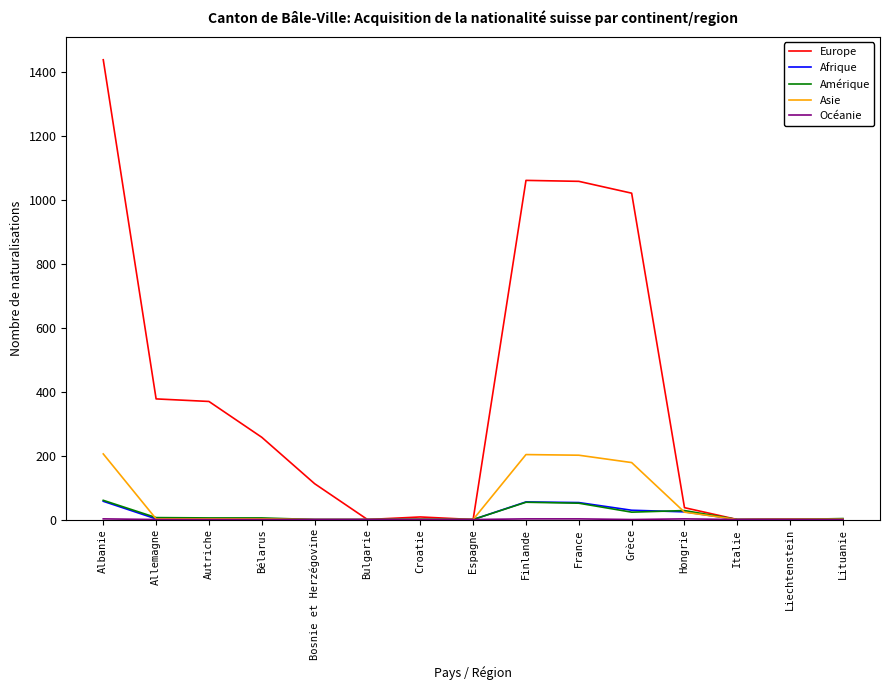

After their last crossing, which series has the higher values: Europe or Amérique?

Amérique